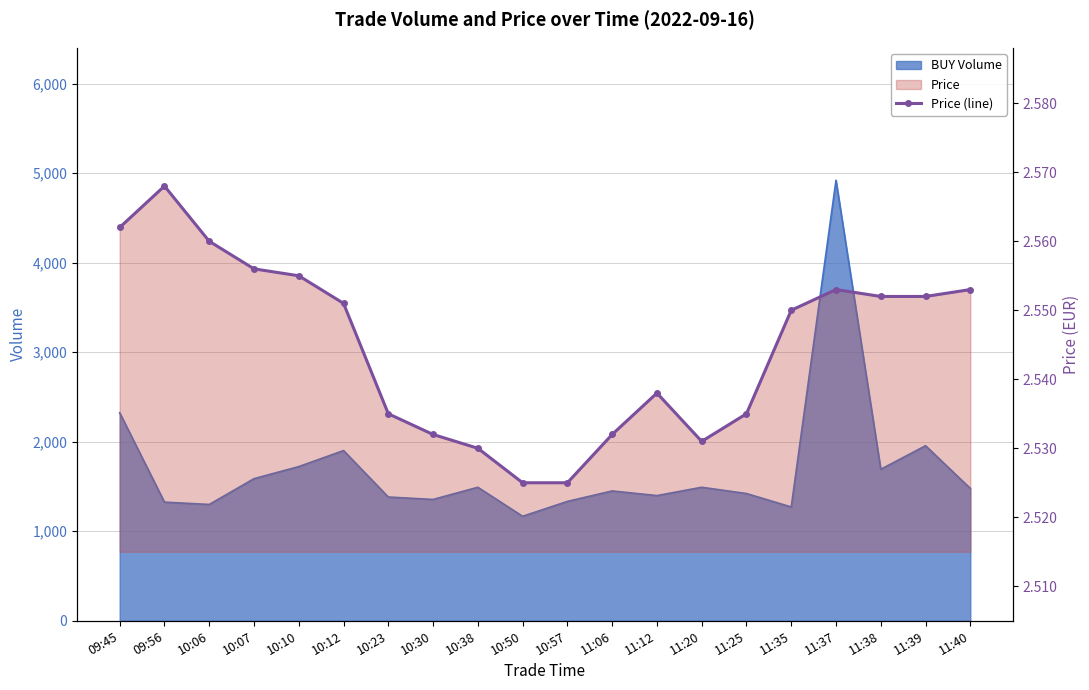

True or false: the data shows 2.6 at 11:38.

True